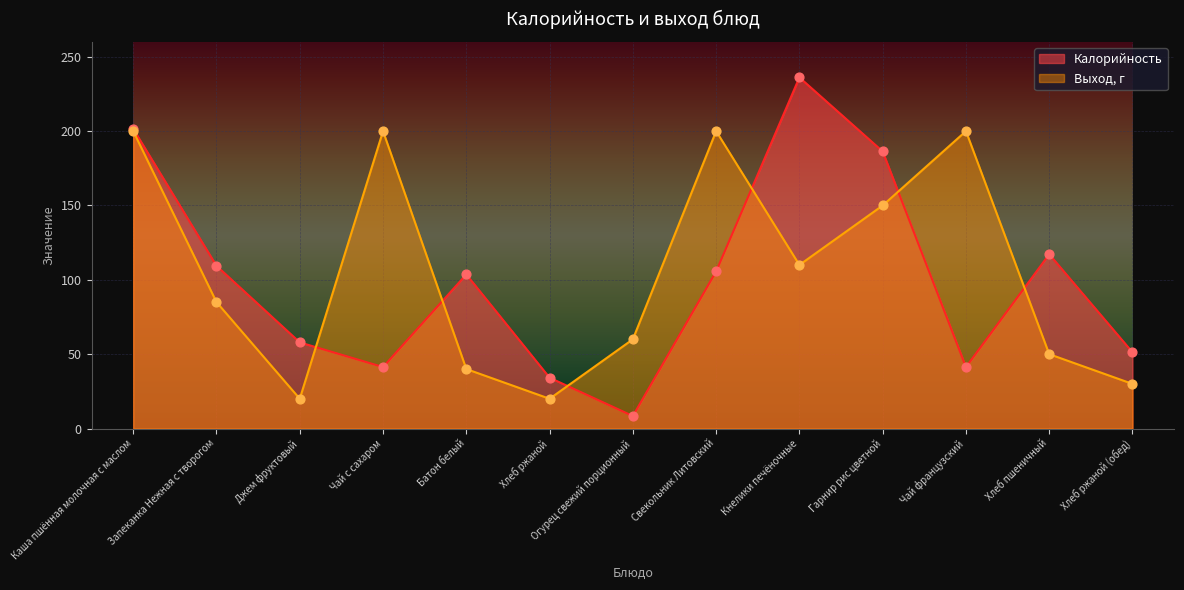

What is the total value across all series at Огурец свежий порционный?

68.4